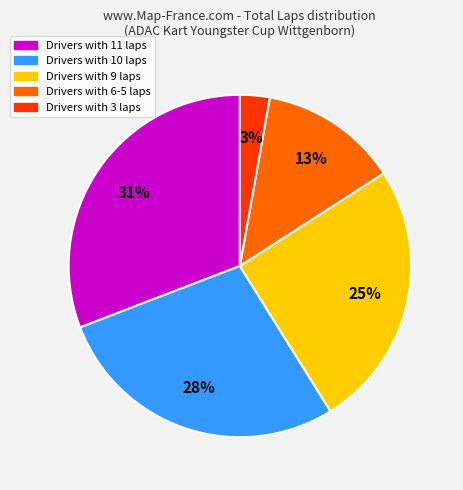

Does any single category account for the majority?

No